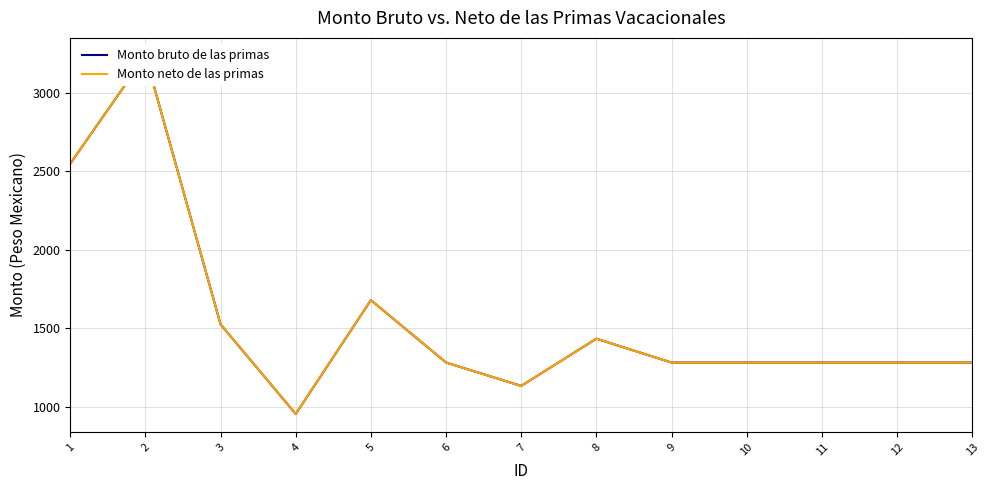

True or false: Monto neto de las primas and Monto bruto de las primas intersect in this chart.

False